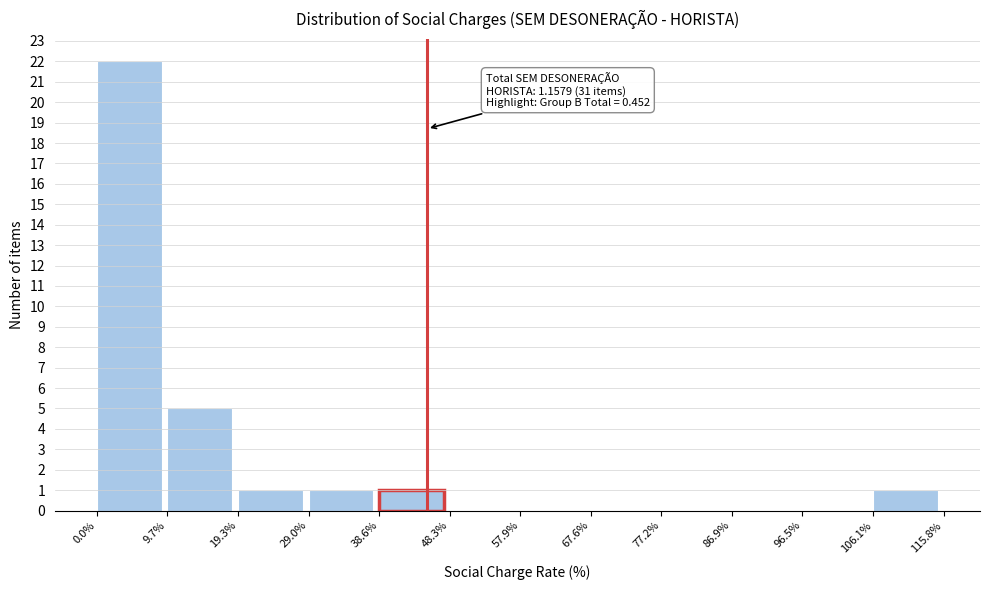

Reading right to left, extract all data points from this chart.

106.1%=1	96.5%=0	86.9%=0	77.2%=0	67.6%=0	57.9%=0	48.3%=0	38.6%=1	29.0%=1	19.3%=1	9.7%=5	0.0%=22